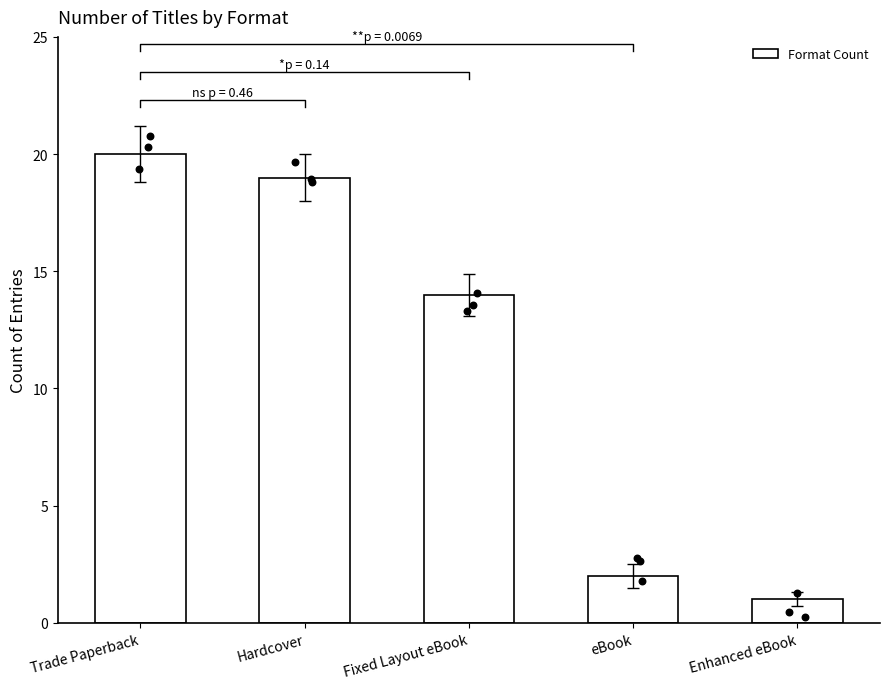

What is the change in value from Hardcover to Enhanced eBook?

-18